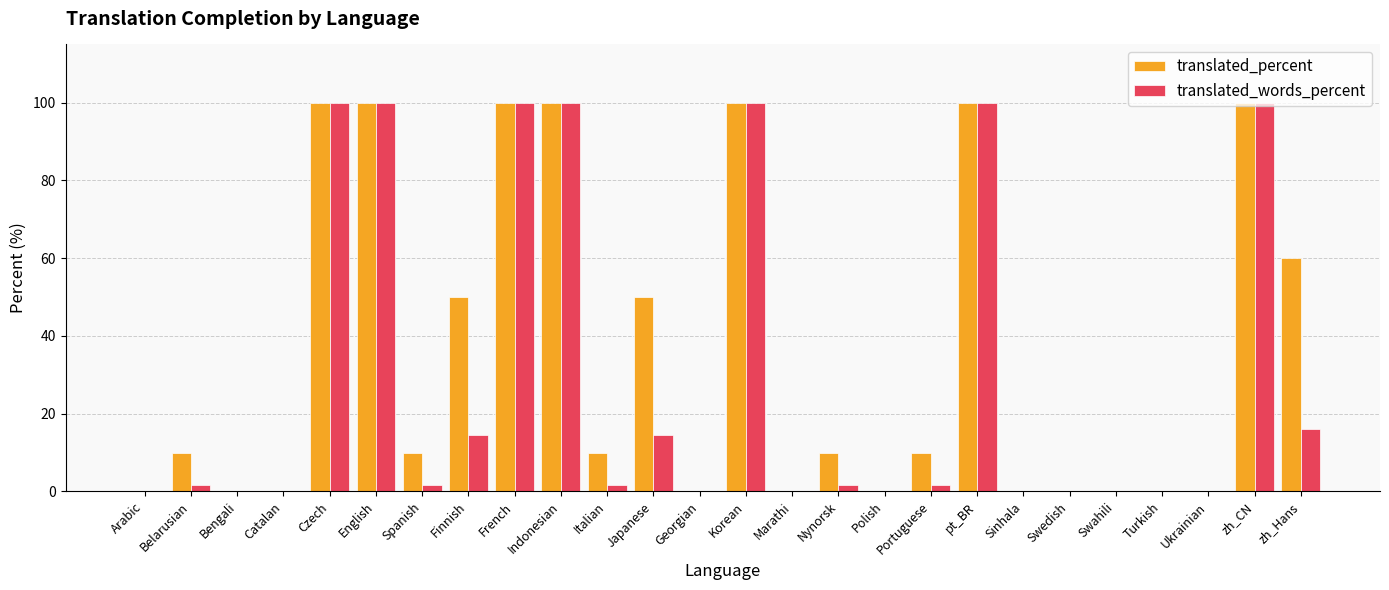

Is it true that translated_words_percent equals 0.0 at Georgian?

True